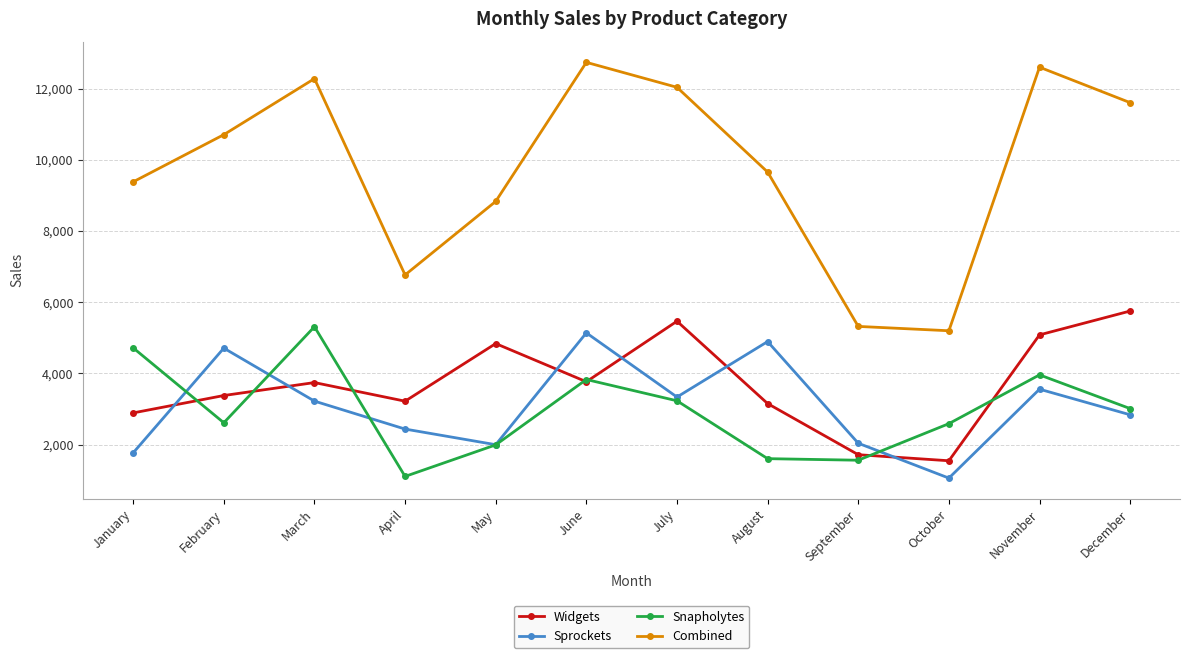

What is the sum of the Sprockets values at May and March?

5222